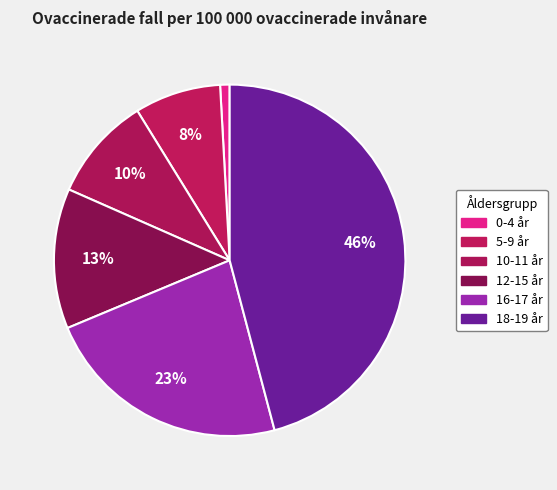

How many segments does this pie chart have?

6